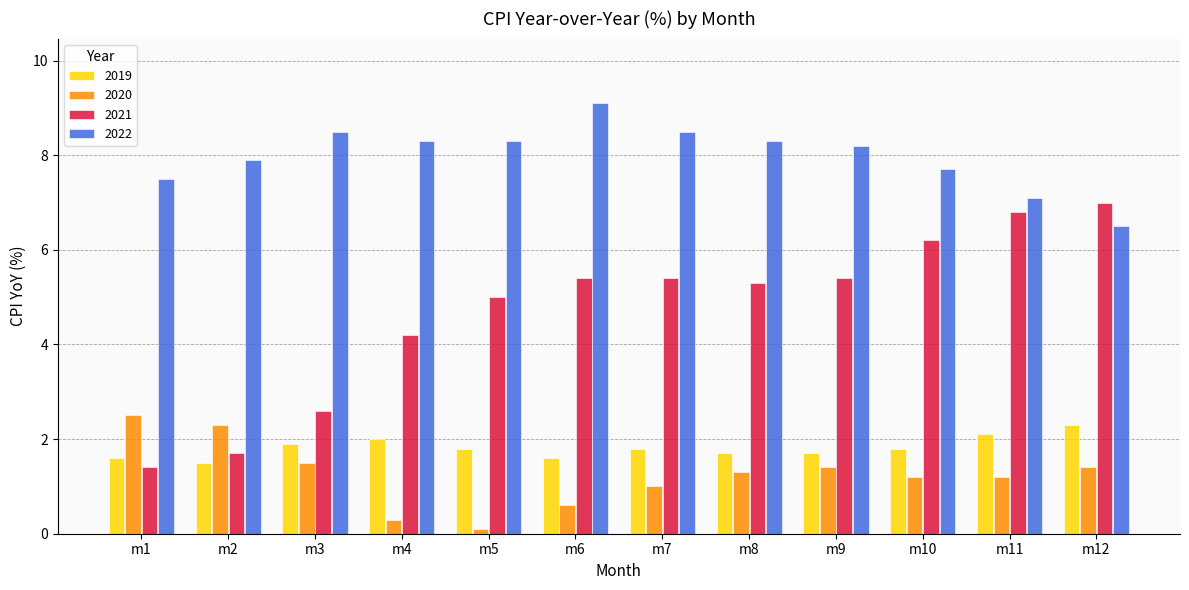

Which series has the largest range (max minus min)?

2021